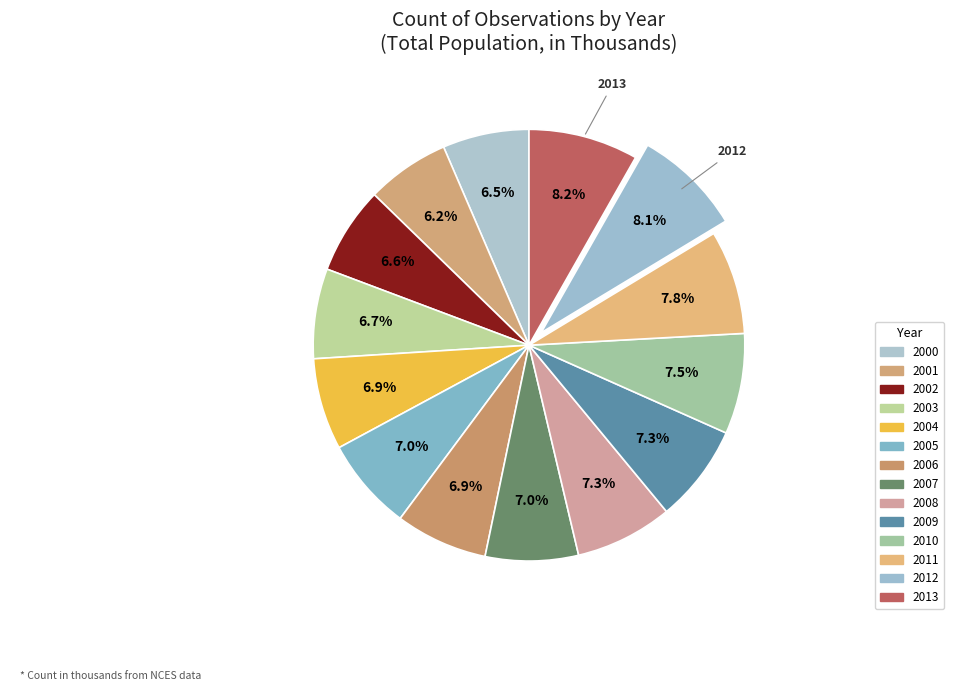

To the nearest percent, what is the difference between the largest and smallest slice percentages?

2%